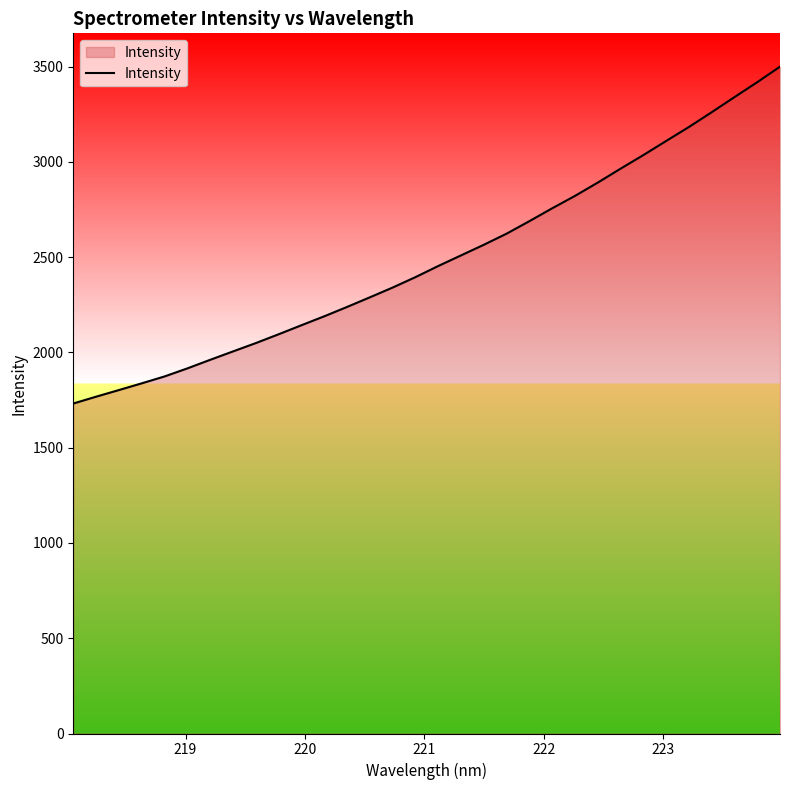

What is the minimum value shown in the chart?

1731.7